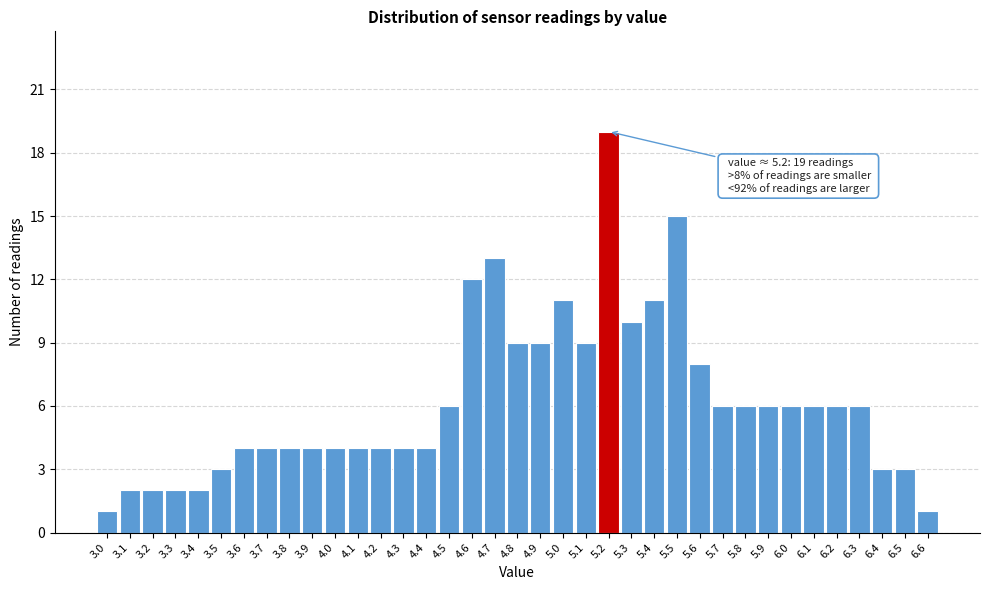

Over which range of the x-axis is the bar tallest?

5.15 to 5.25